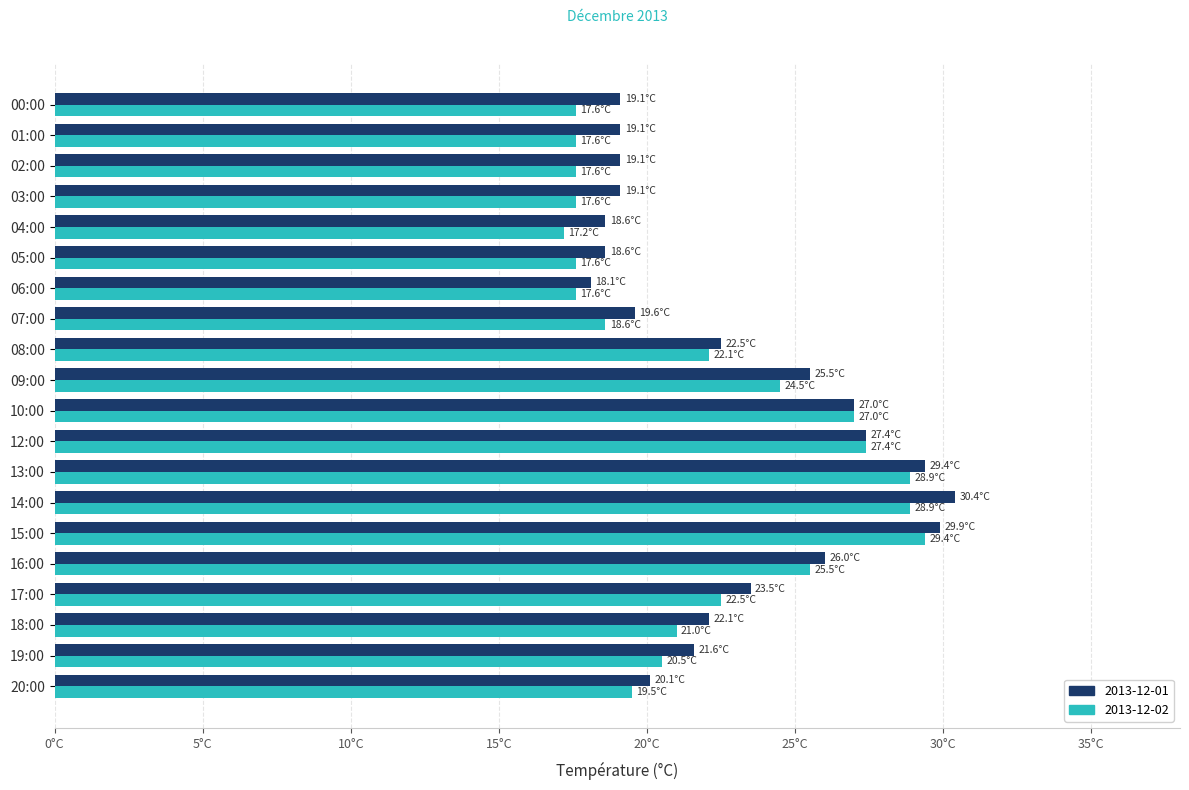

What are all the series names shown in the legend?

2013-12-01, 2013-12-02